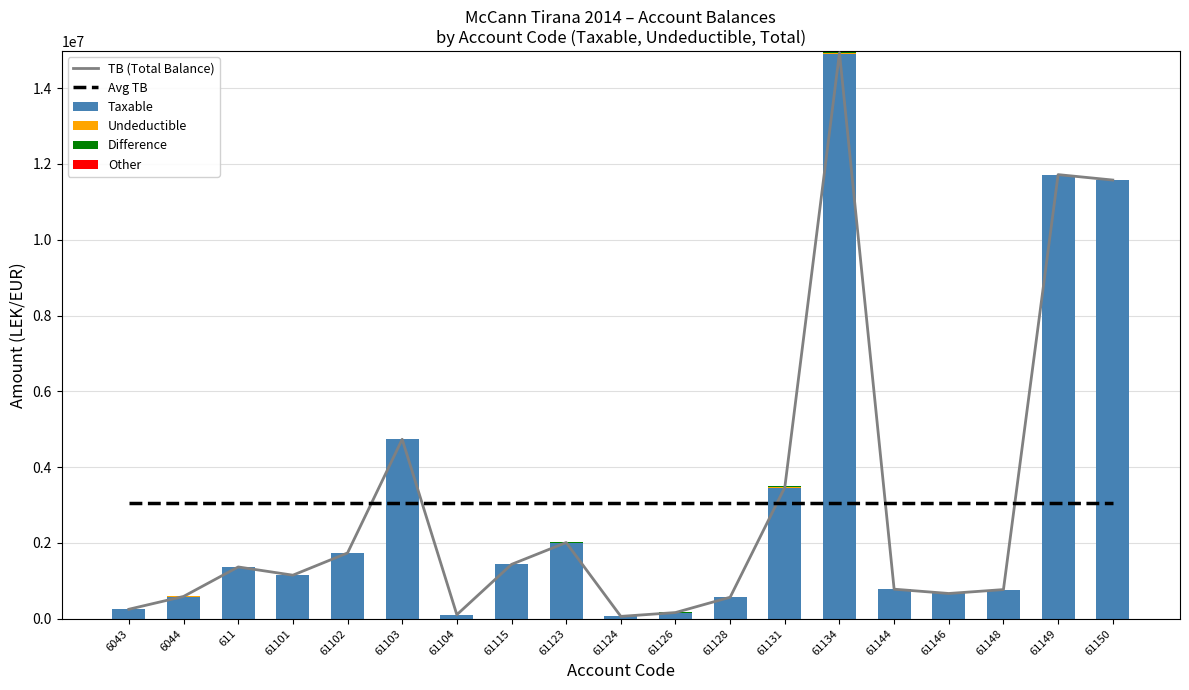

Are the bars horizontal?

No